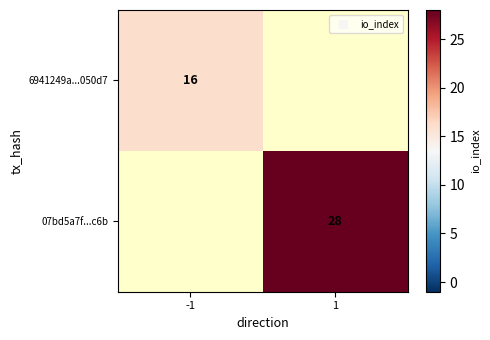

Is it true that 07bd5a7f...c6b equals 15.7 at 1?

False